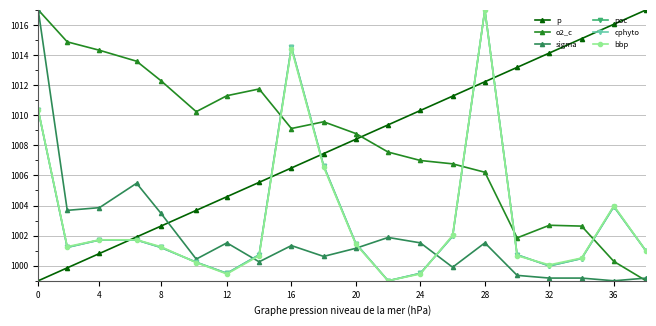

At how many categories does at least one series exceed 1011?

15